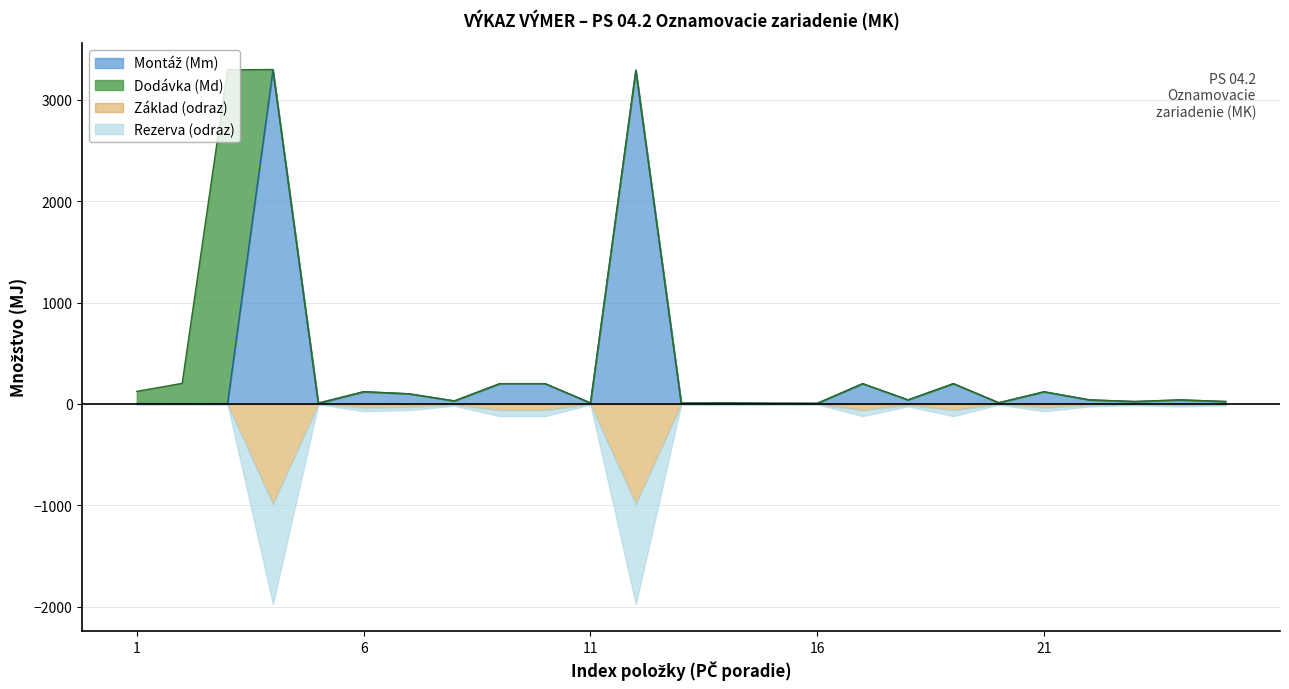

What is the difference between the values at 8 and 19?

188.0